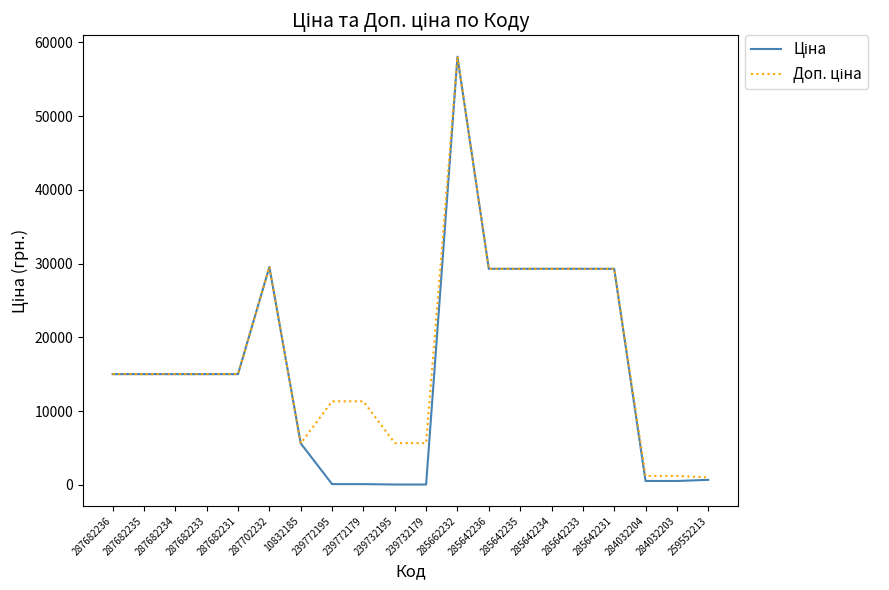

What position from the left is 285642231?

17